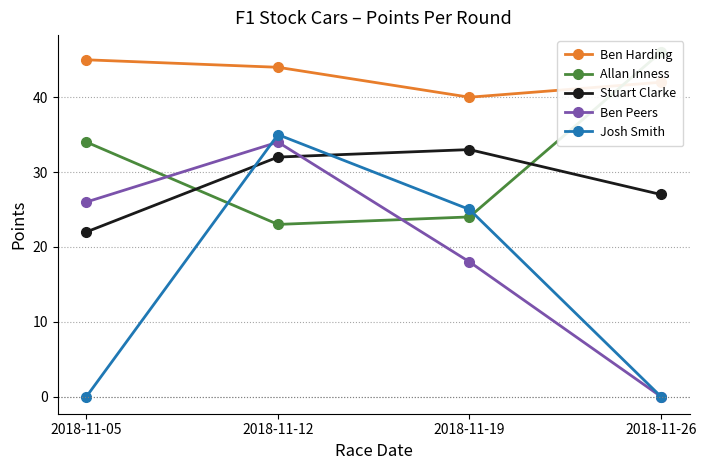

Which series changed the most between 2018-11-19 and 2018-11-26?

Josh Smith